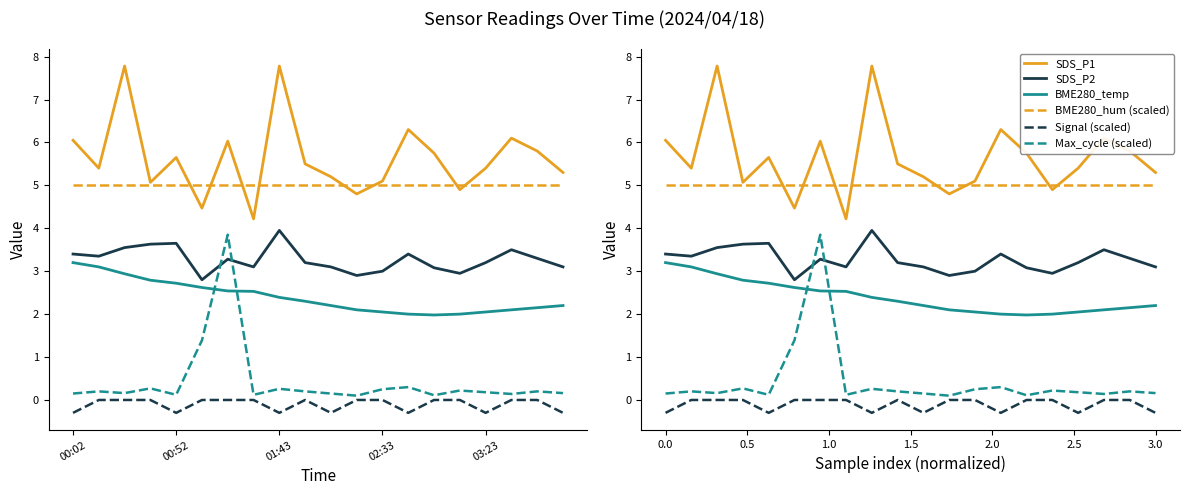

True or false: Signal (scaled) and BME280_temp intersect in this chart.

False